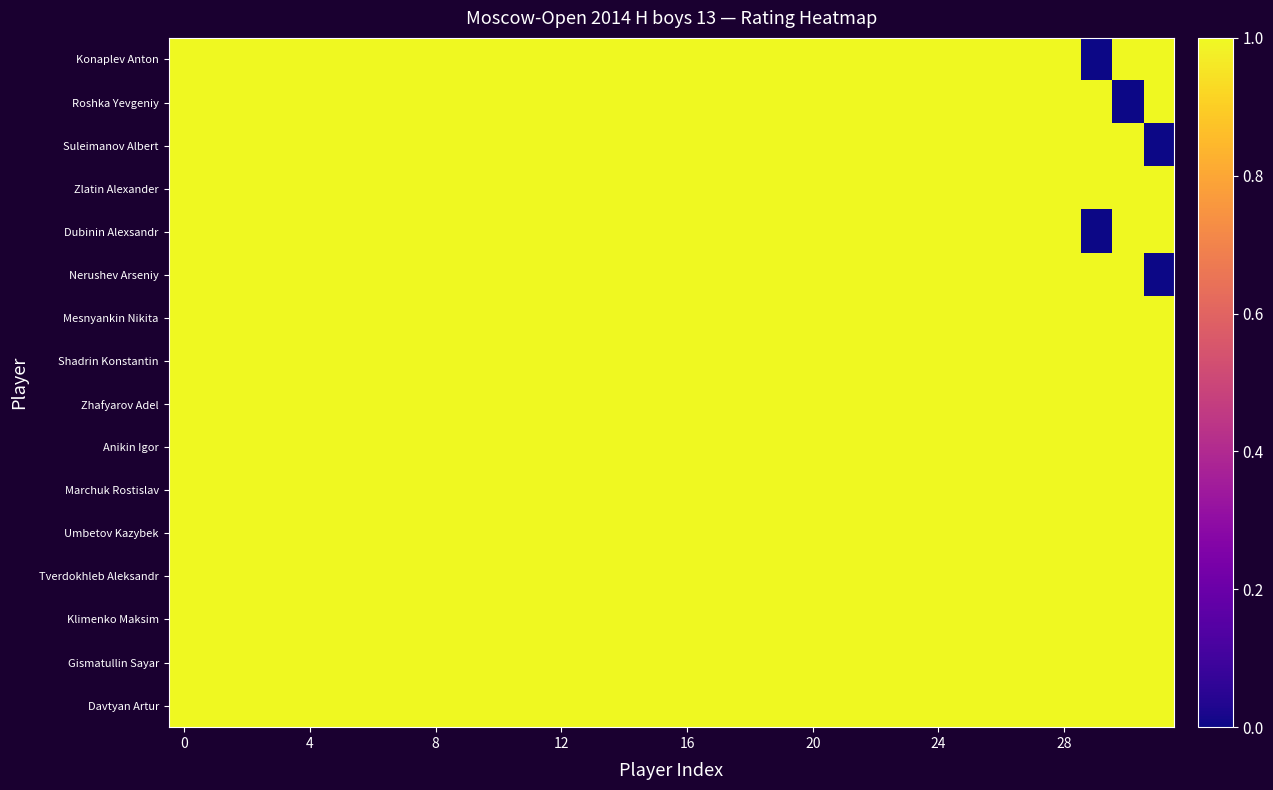

Count the number of data series in this chart.

16